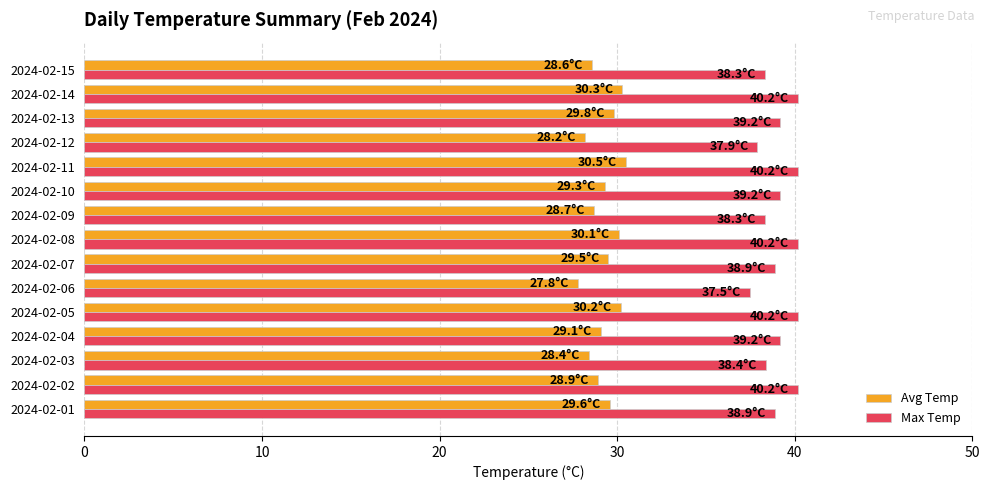

The Avg Temp series shows 40.2 at 2024-02-11. True or false?

False